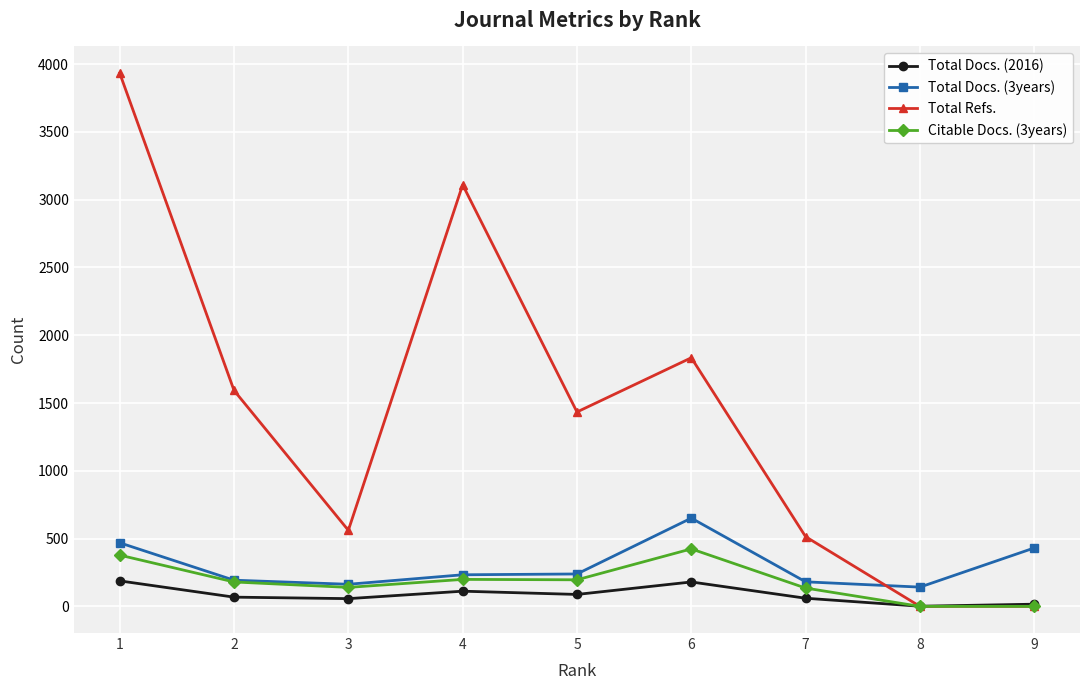

At which category does Total Refs. reach its first local peak?

4